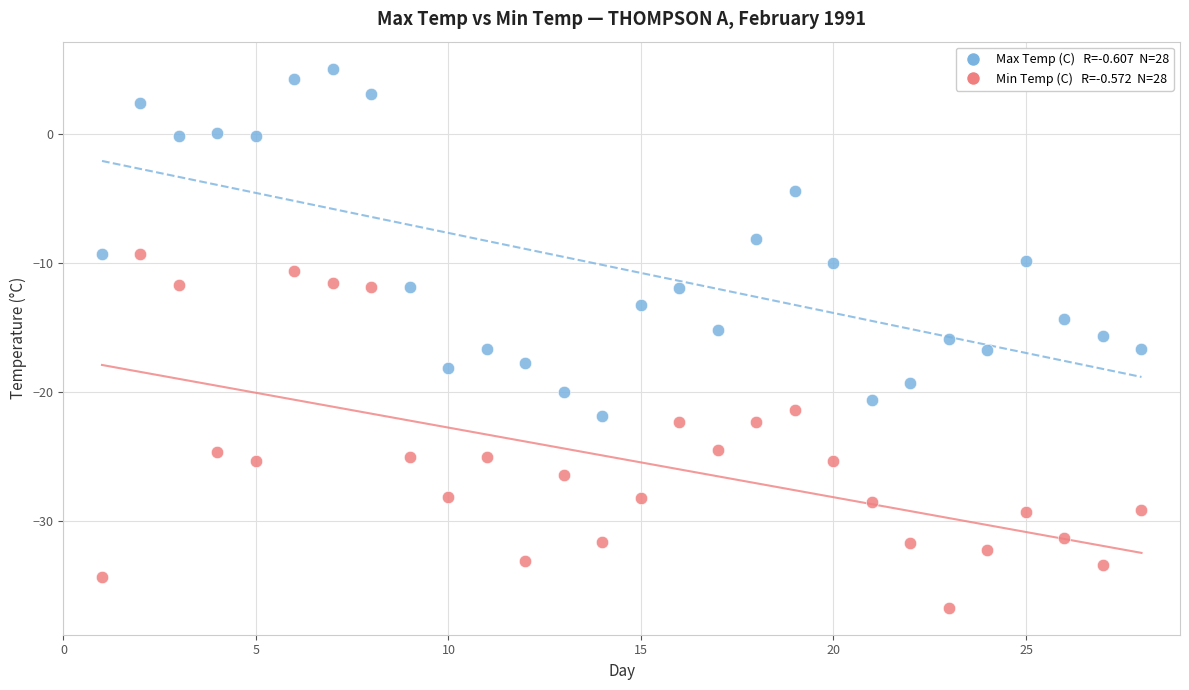

Across all data points, what is the range of X values (max minus min)?

27.0